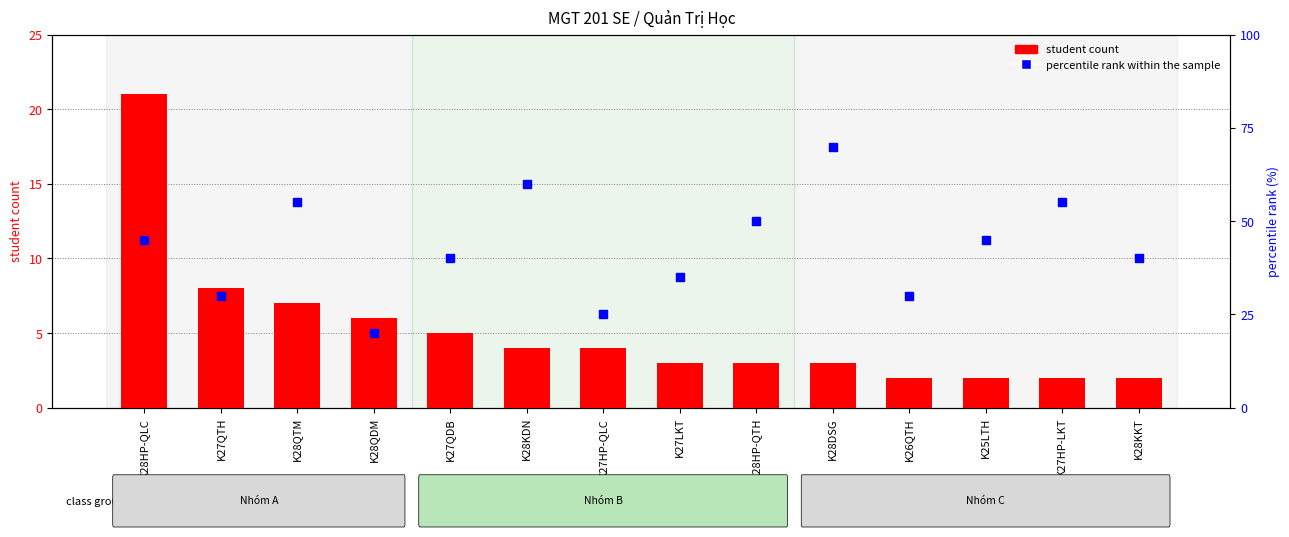

What are all the series names shown in the legend?

student count, percentile rank within the sample